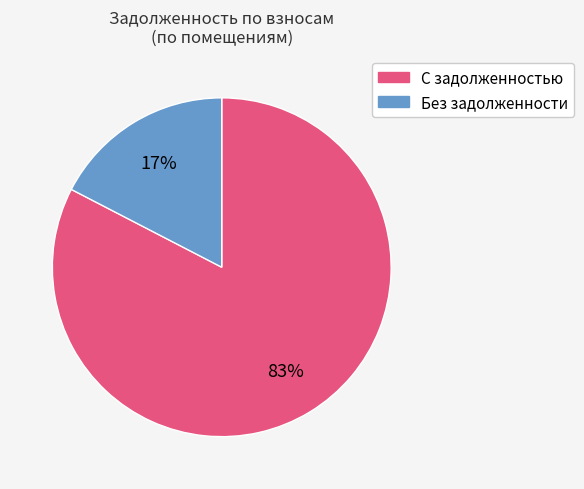

Is there any slice that represents more than half of the pie?

Yes